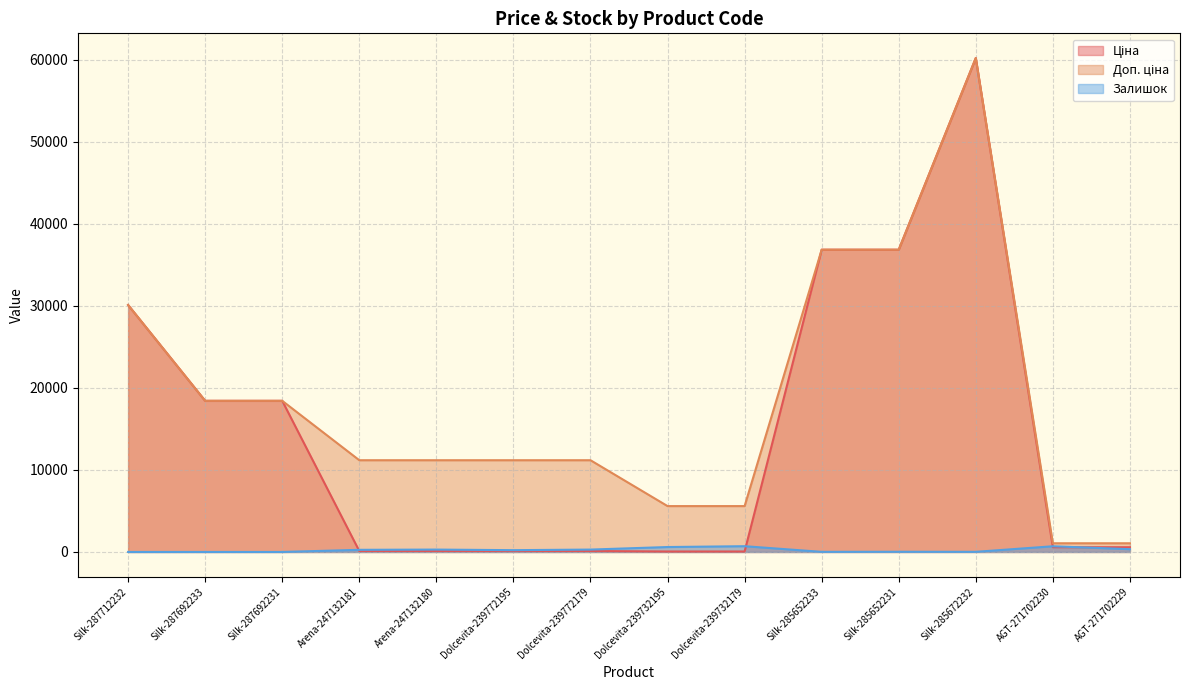

True or false: Доп. ціна has a value of 11182.0 at Arena-247132181.

True